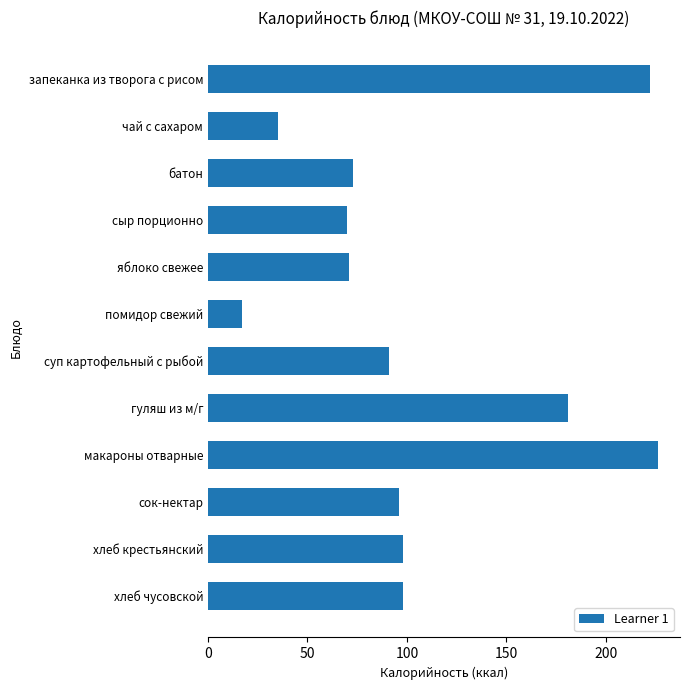

Read the value at хлеб чусовской.

98